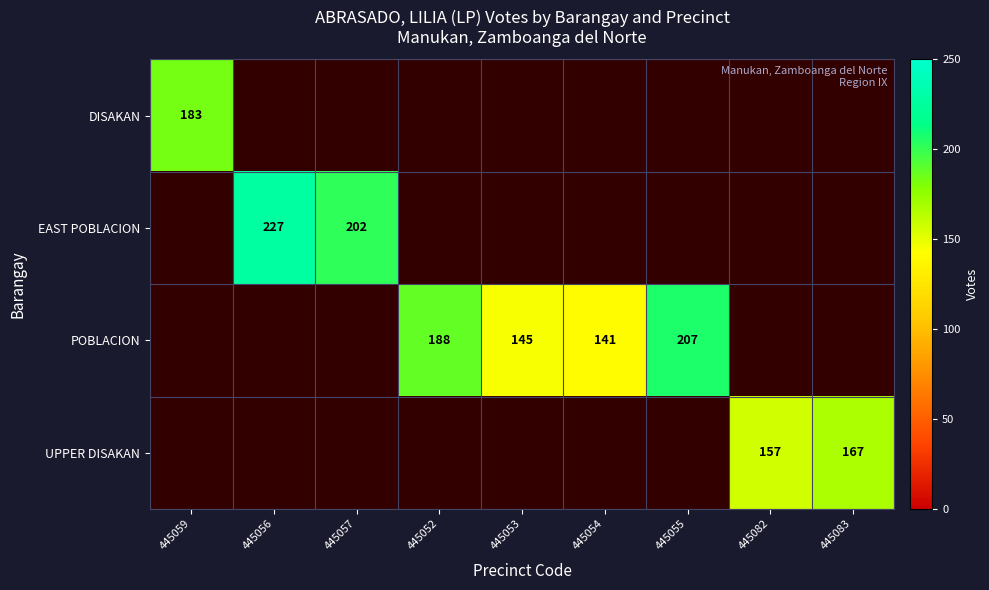

True or false: DISAKAN has a value of 183 at 445059.

True